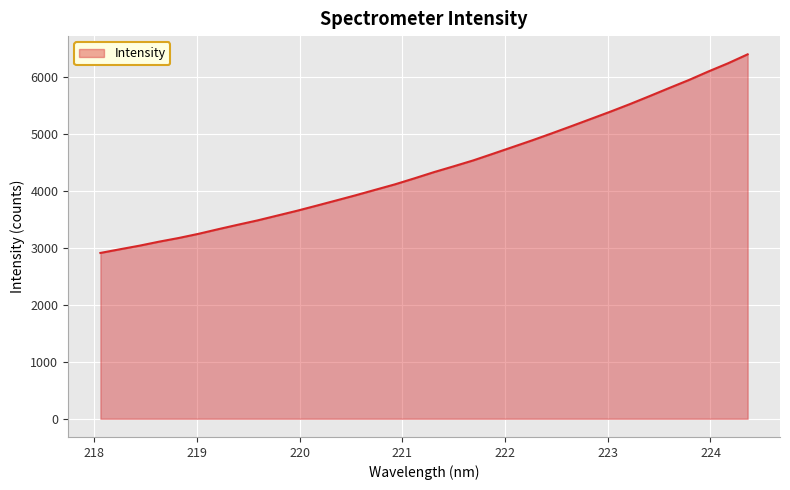

What is the maximum value shown in the chart?

6394.6